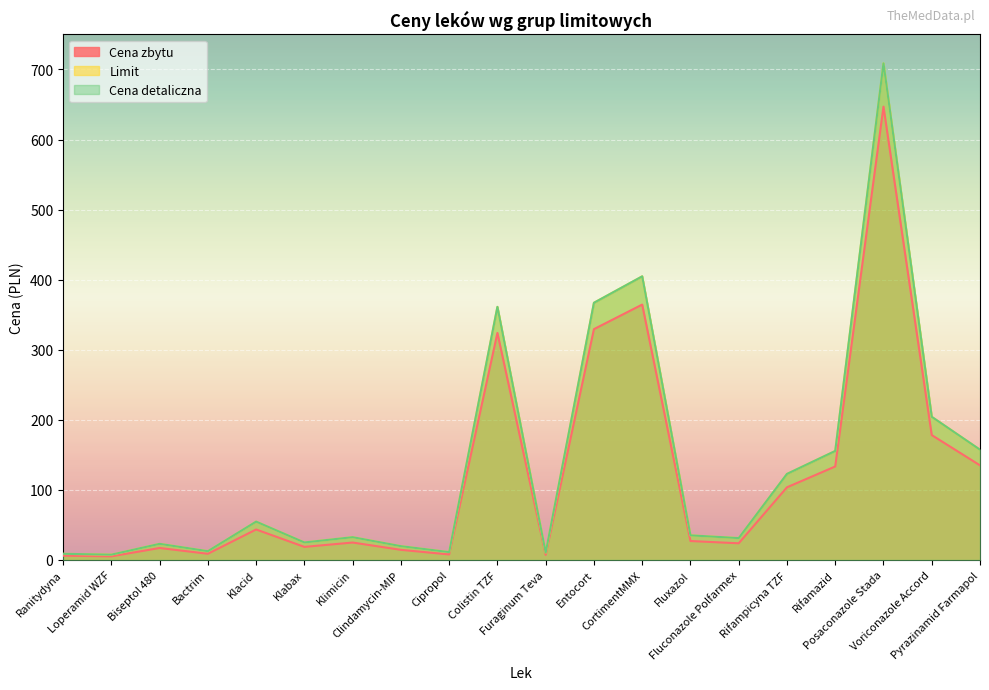

Rank the categories by Limit value from highest to lowest.

Posaconazole Stada, CortimentMMX, Entocort, Colistin TZF, Voriconazole Accord, Pyrazinamid Farmapol, Rifamazid, Rifampicyna TZF, Klacid, Fluxazol, Klimicin, Fluconazole Polfarmex, Klabax, Biseptol 480, Clindamycin-MIP, Bactrim, Cipropol, Furaginum Teva, Ranitydyna, Loperamid WZF